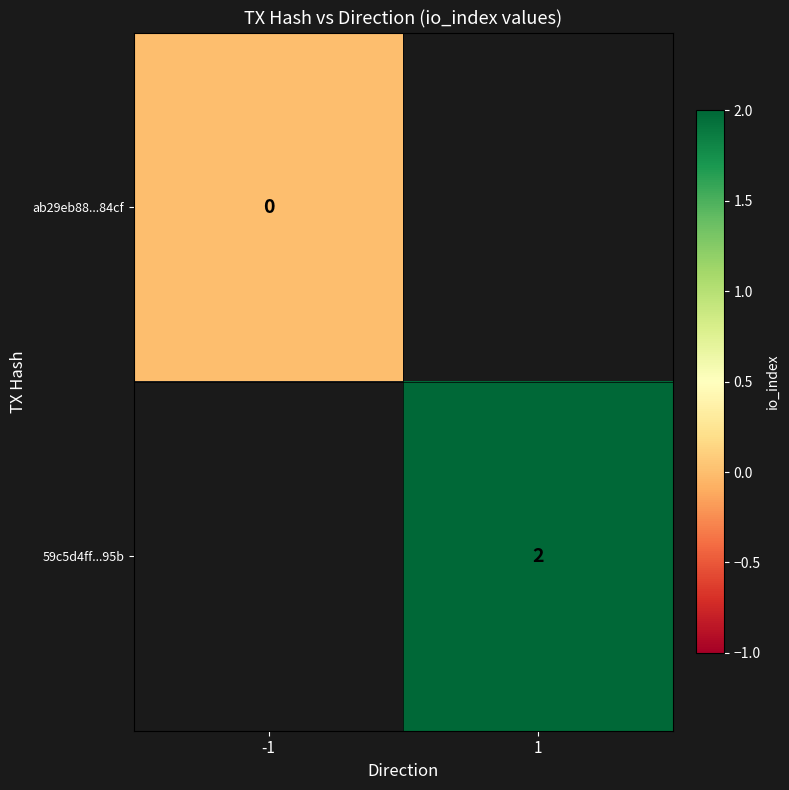

The value of 59c5d4ff...95b at 1 is 2. True or false?

True